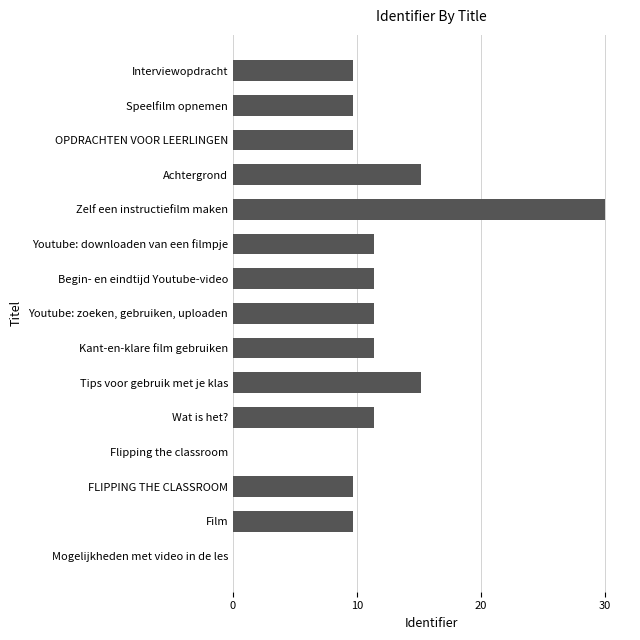

The value at Mogelijkheden met video in de les is 0.0. True or false?

True